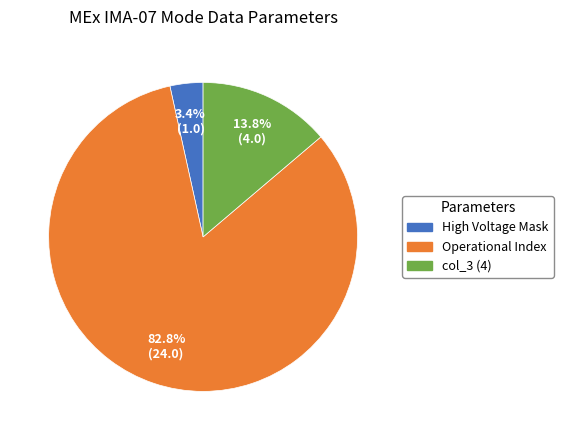

To the nearest percent, what is the difference between the High Voltage Mask and Operational Index slice percentages?

79%